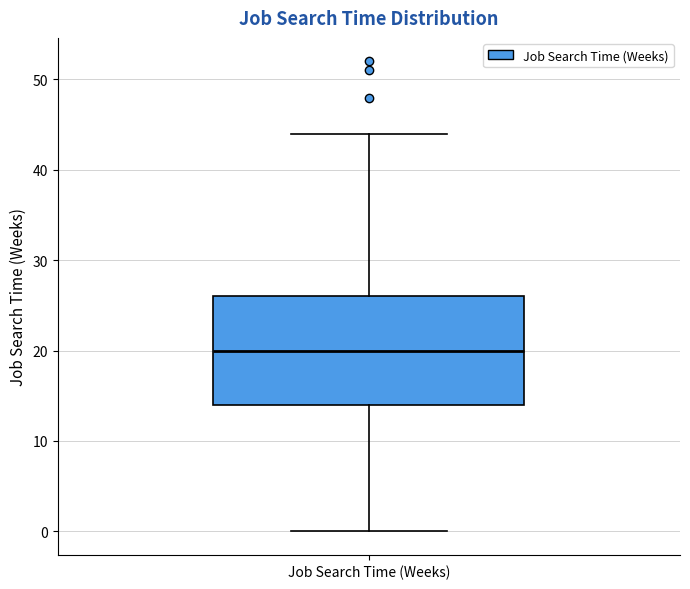

Transcribe this box plot: give where the median line is, the range the box spans, and where the two whiskers end, as read against the y-axis. The values are not printed on the chart, so give them approximately, as read against the axis.

median 20, box 14 to 26, whiskers 0 to 44